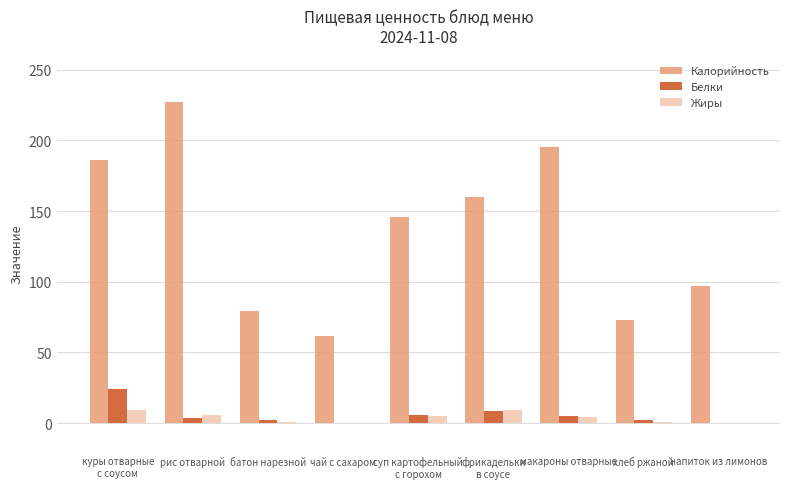

What is the sum of all Калорийность values?

1225.0